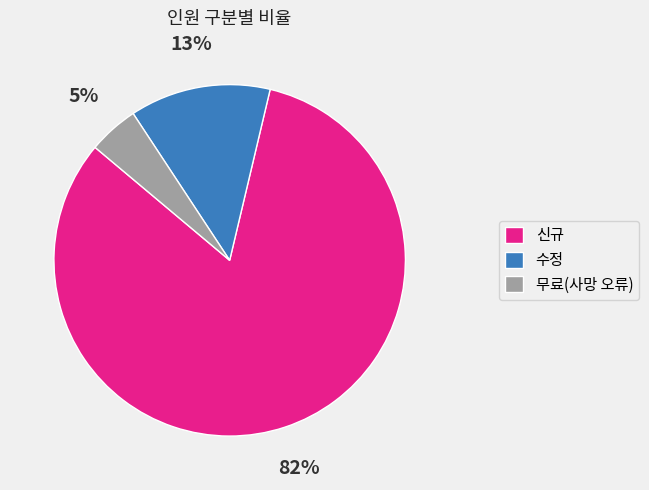

Combined, do 수정 and 무료(사망 오류) account for over 50%?

No